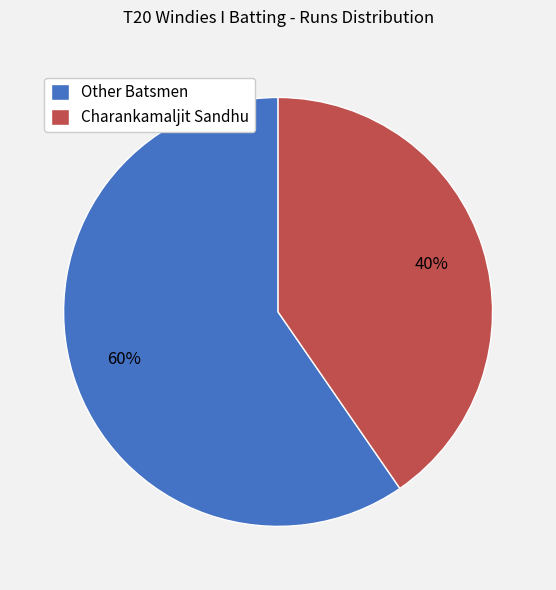

Which slice is the smallest?

Charankamaljit Sandhu